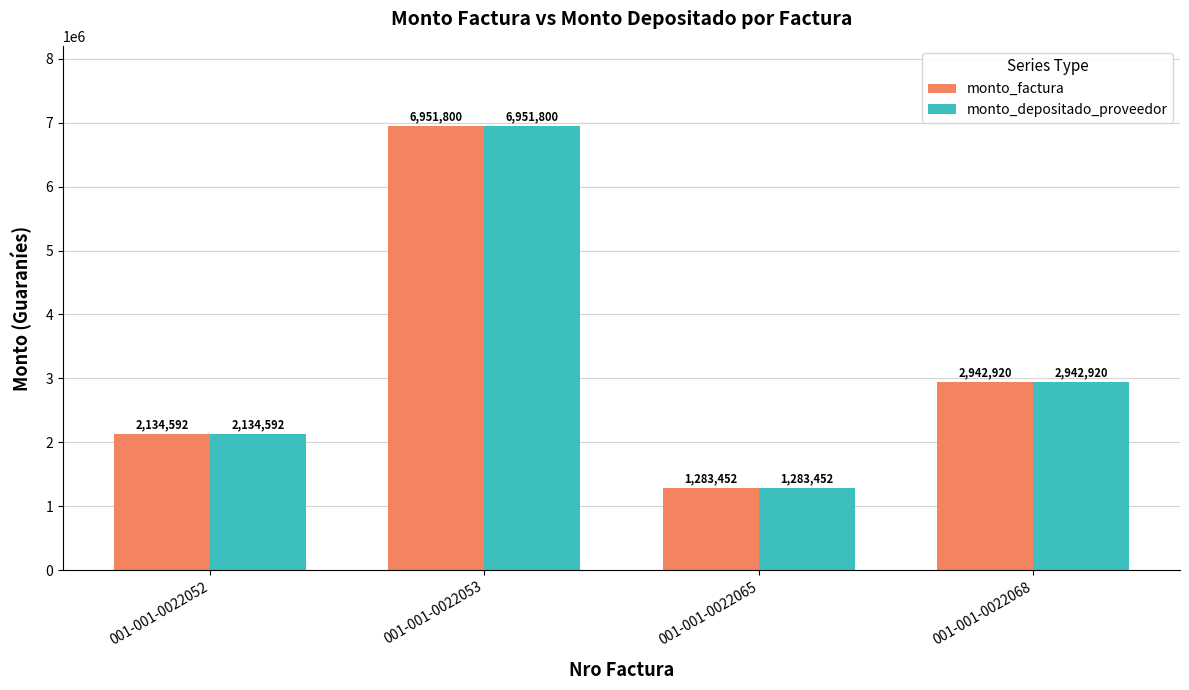

How many data points does each series have?

4